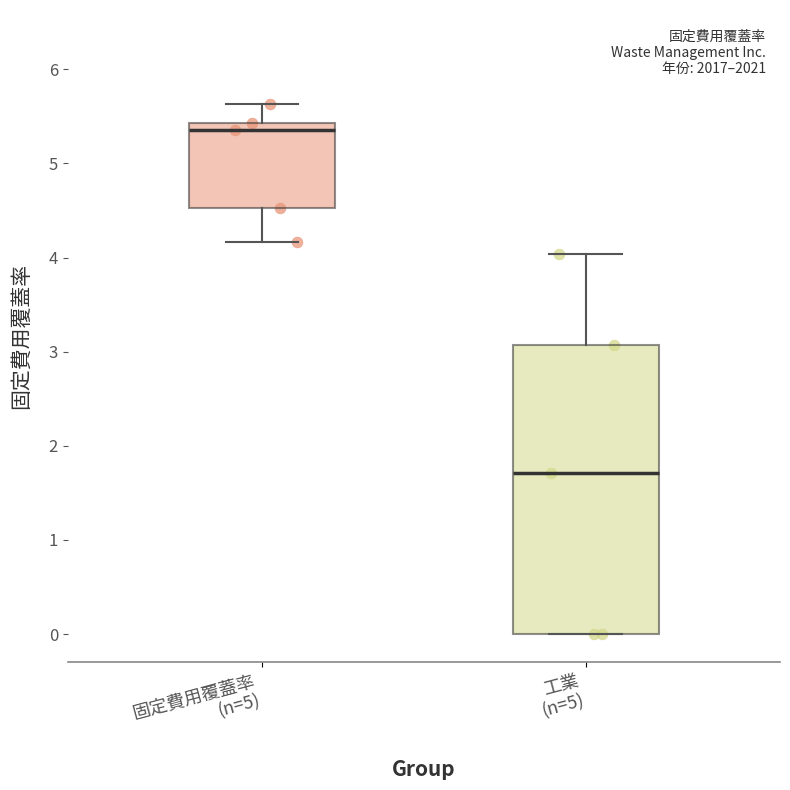

Comparing the boxes themselves (not the whiskers), which one is the tallest?

工業 (n=5)